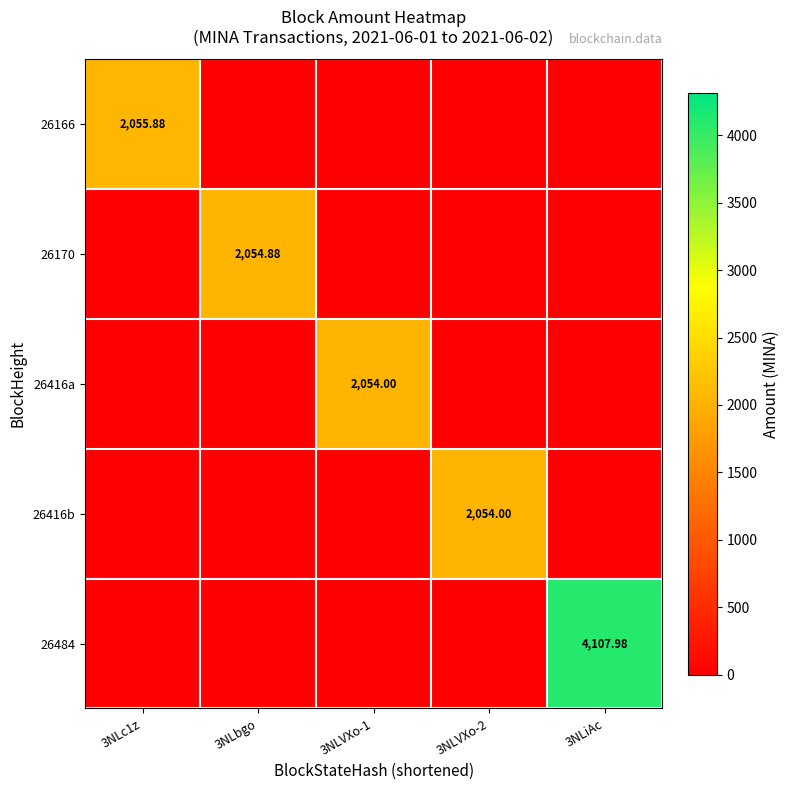

Which series has the largest total across all categories?

26484